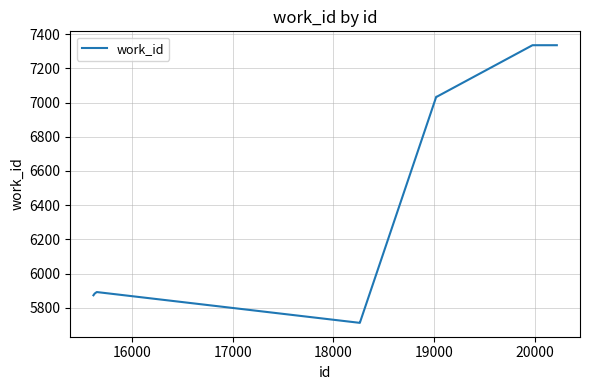

What is the difference between the maximum and minimum values?

1623